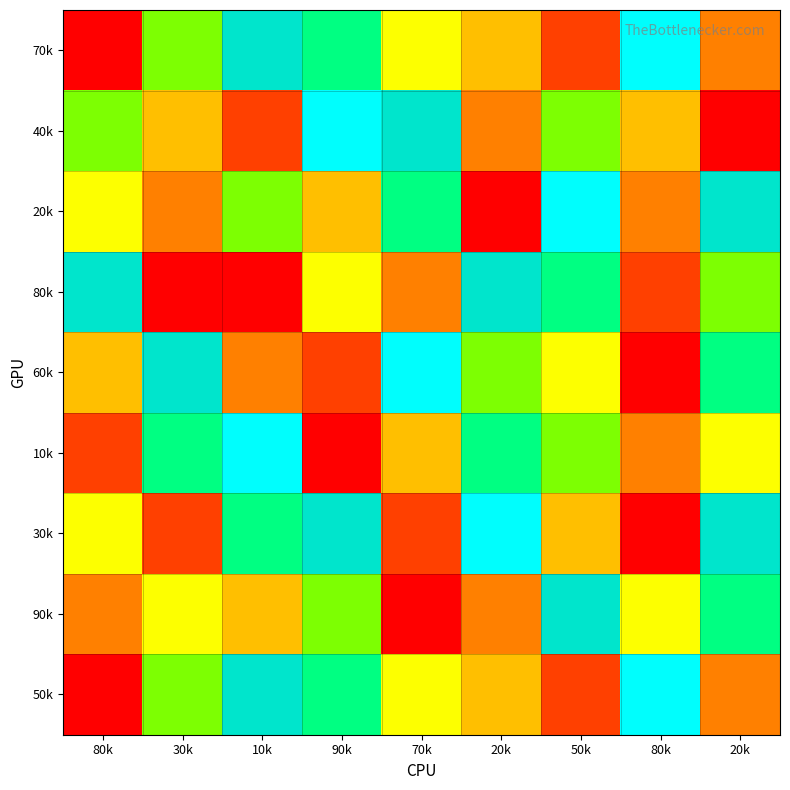

Which category has the highest value across all series?

10k